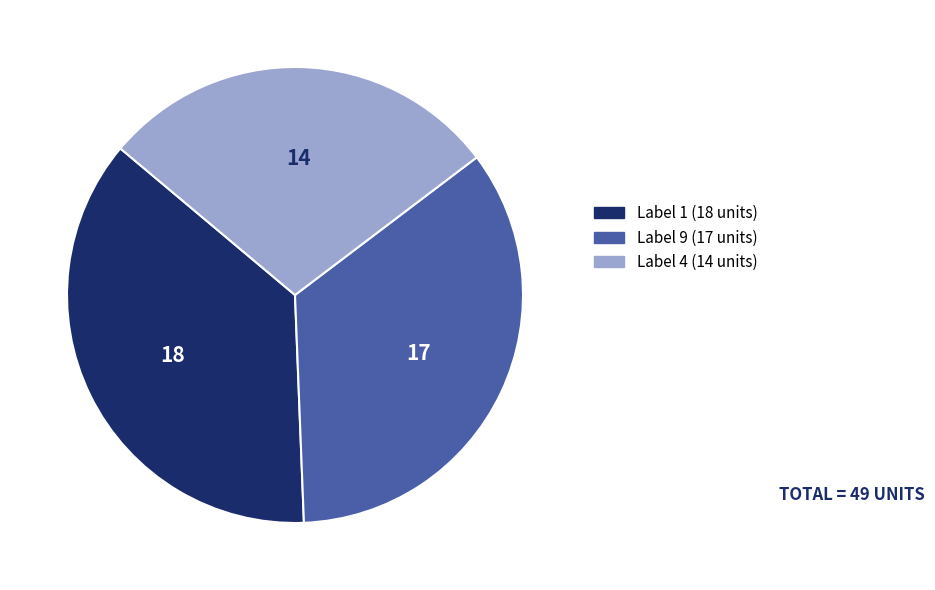

Does Label 9 (17 units) represent more than half of the total?

No